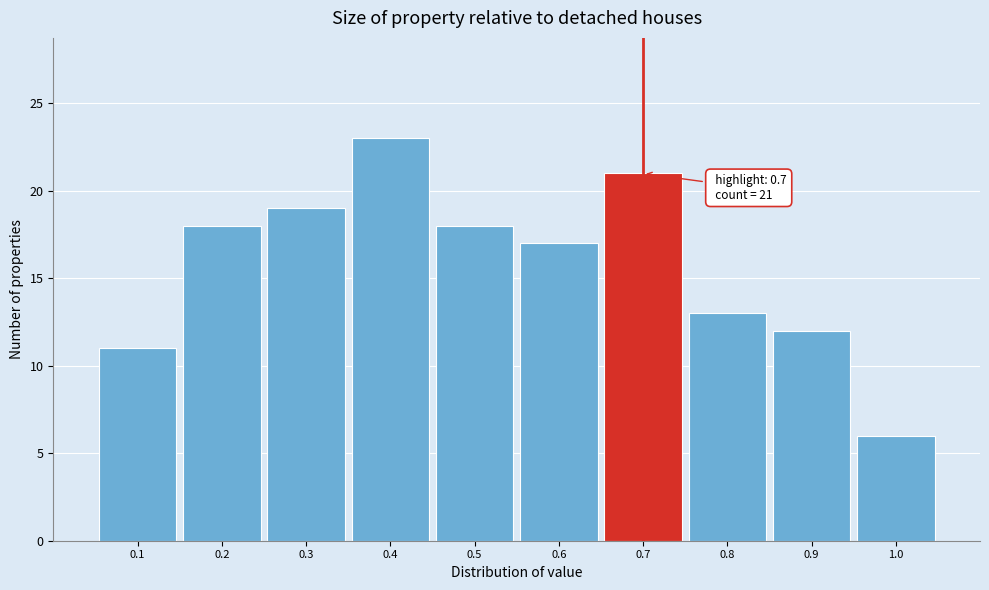

Over which range of the x-axis is the bar tallest?

0.35 to 0.45